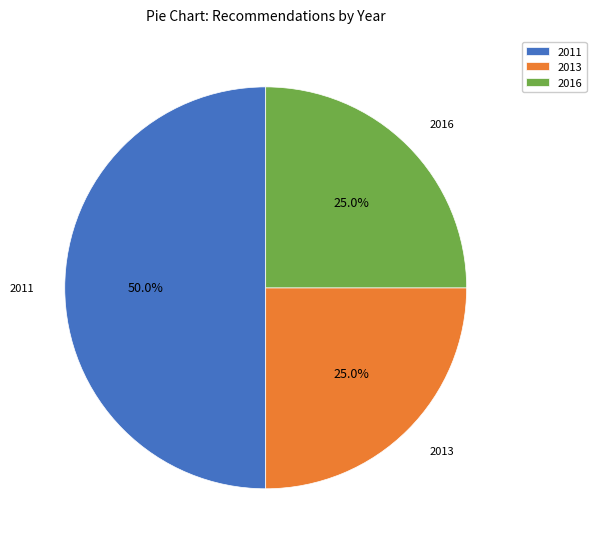

Which category has the biggest portion of the pie?

2011